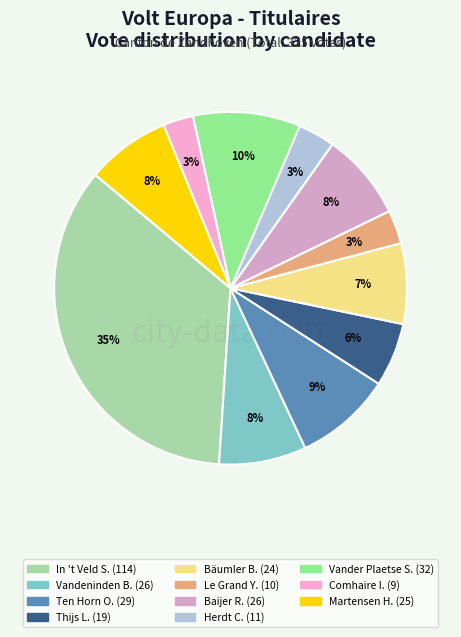

How many segments does this pie chart have?

11